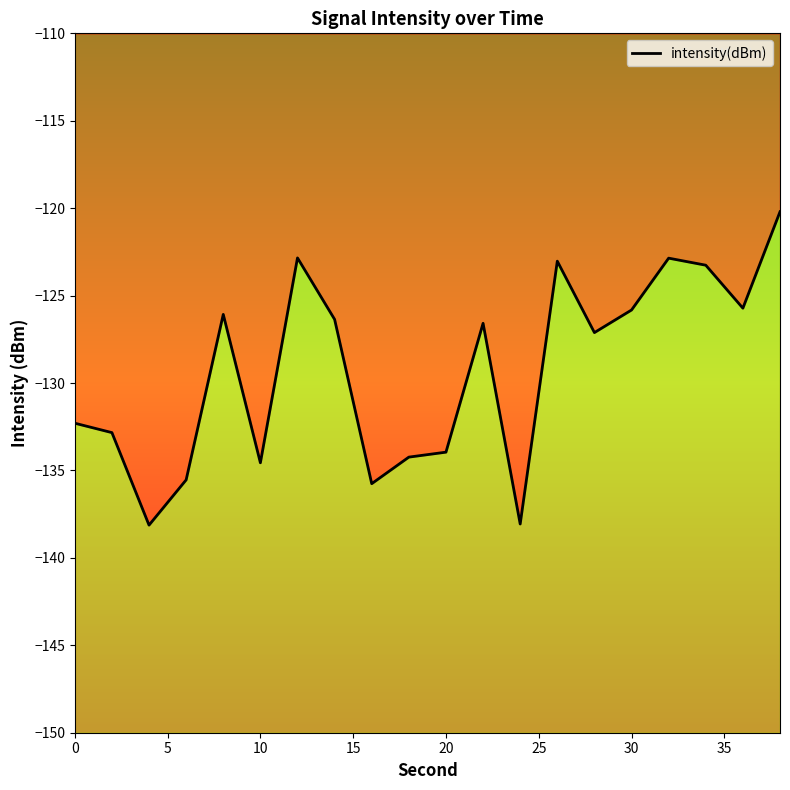

What is the difference between the second highest and second lowest values?

15.2